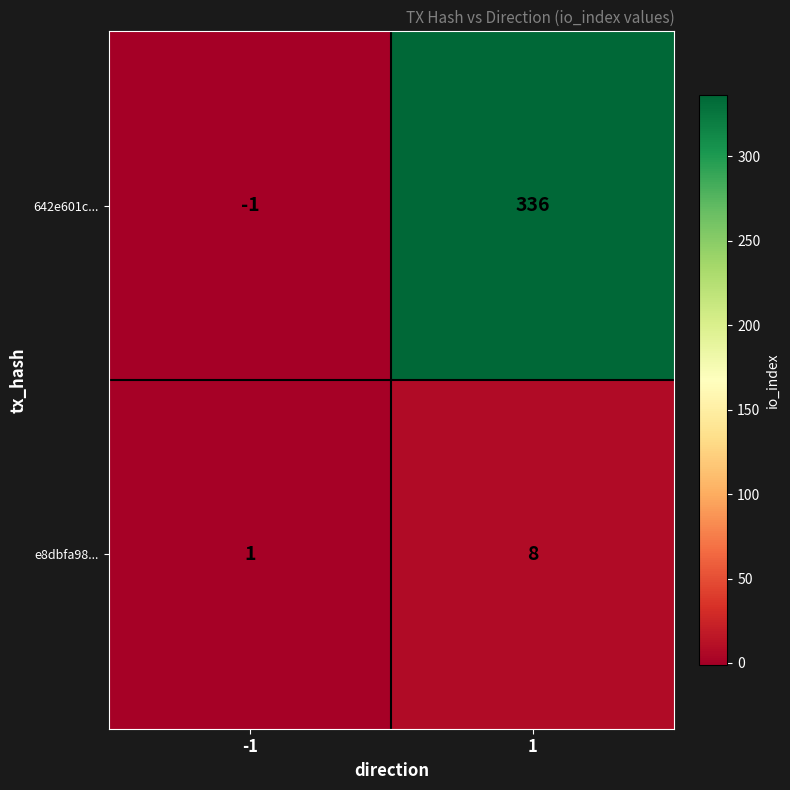

Count the number of categories in the chart.

2